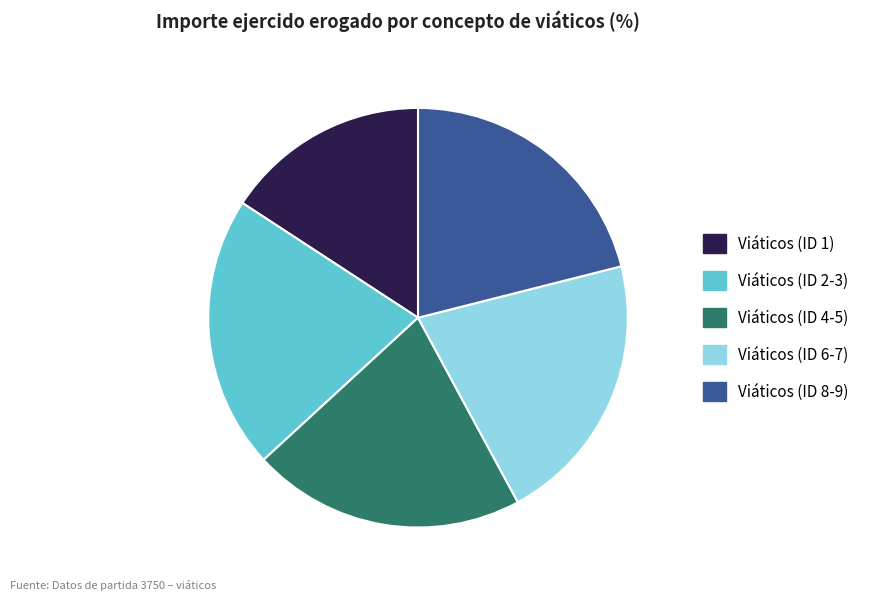

The Viáticos (ID 6-7) slice represents 7% of the pie. True or false?

False